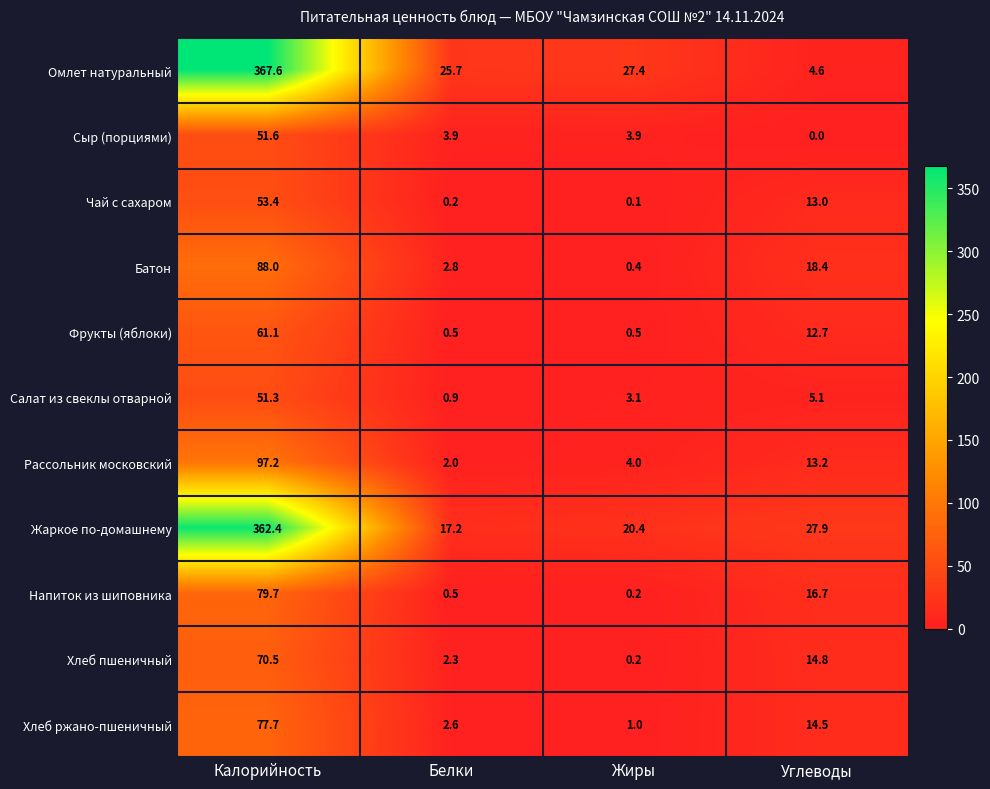

Which category has the lowest value across all series?

Углеводы